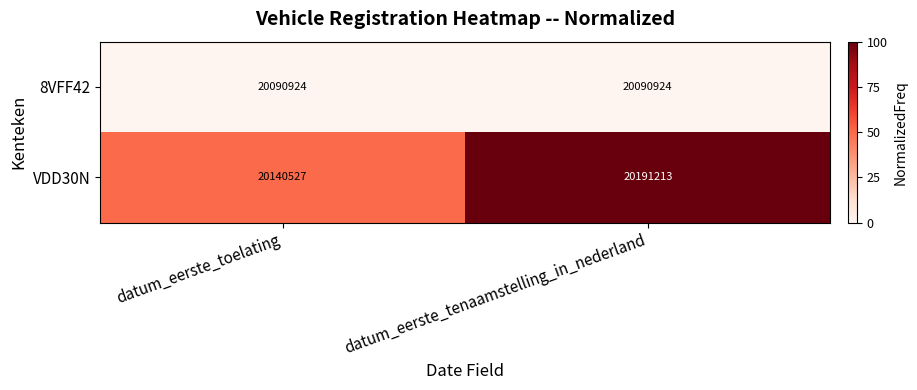

At which category is the sum across all series the highest?

datum_eerste_tenaamstelling_in_nederland